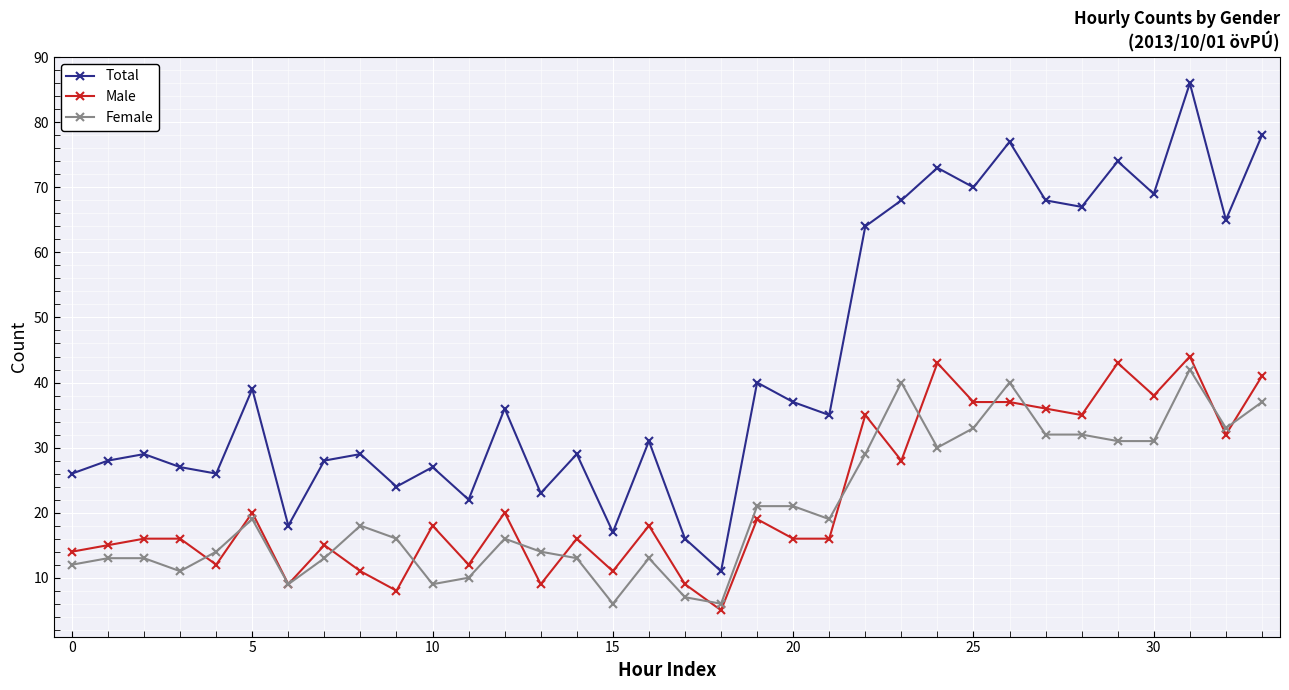

Which series has the largest range (max minus min)?

Total